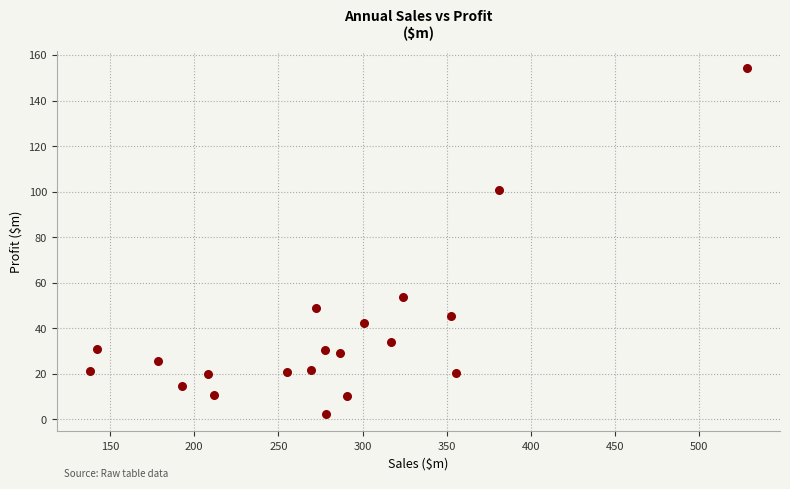

What is the range of X values (max minus min)?

390.5